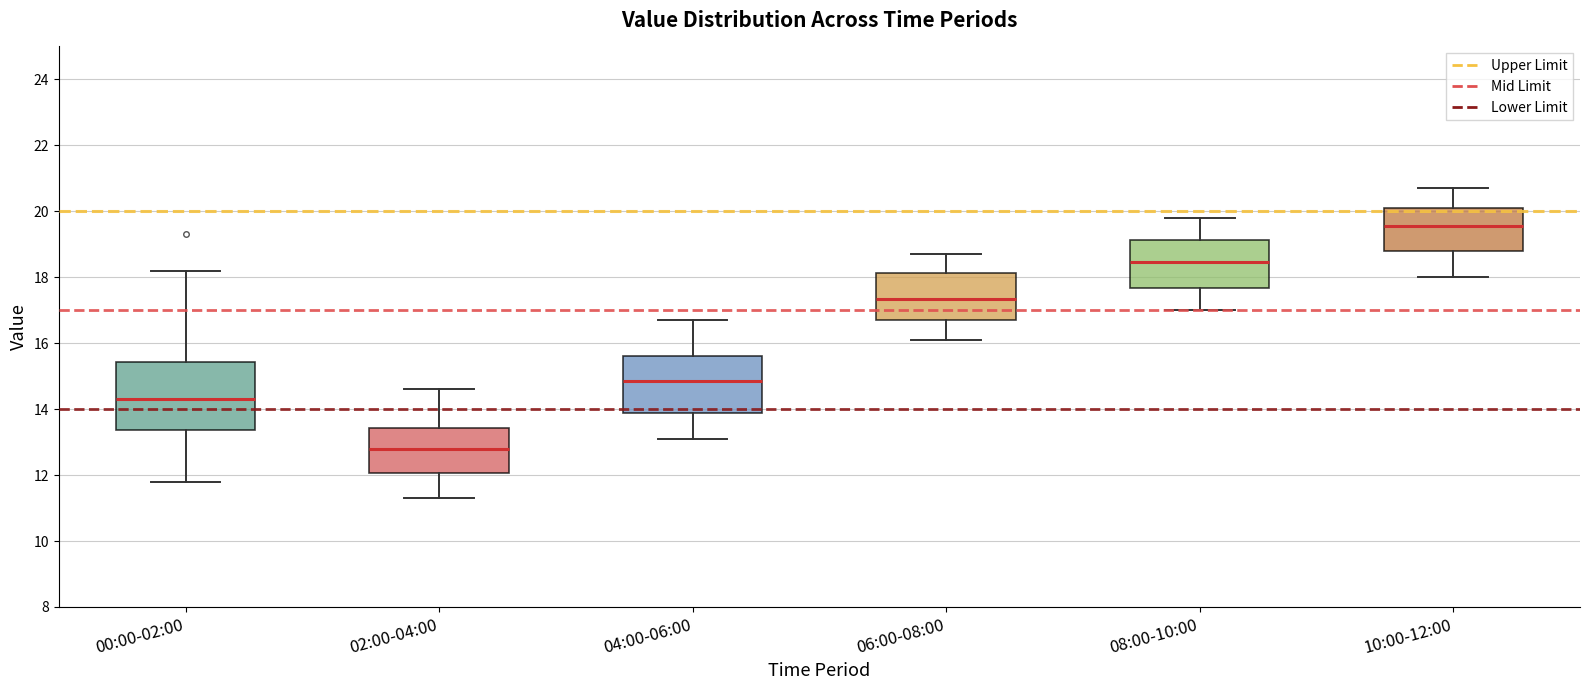

Reading left to right, transcribe this box plot: for each box, give where its median line is, the range the box spans, and where its two whiskers end, as read against the y-axis. The values are not printed on the chart, so give them approximately, as read against the axis.

00:00-02:00: median 14.4, box 13.4 to 15.4, whiskers 11.8 to 18.2
02:00-04:00: median 12.8, box 12.0 to 13.4, whiskers 11.4 to 14.6
04:00-06:00: median 14.8, box 13.8 to 15.6, whiskers 13.2 to 16.8
06:00-08:00: median 17.4, box 16.8 to 18.2, whiskers 16.2 to 18.8
08:00-10:00: median 18.4, box 17.6 to 19.2, whiskers 17.0 to 19.8
10:00-12:00: median 19.6, box 18.8 to 20.2, whiskers 18.0 to 20.8